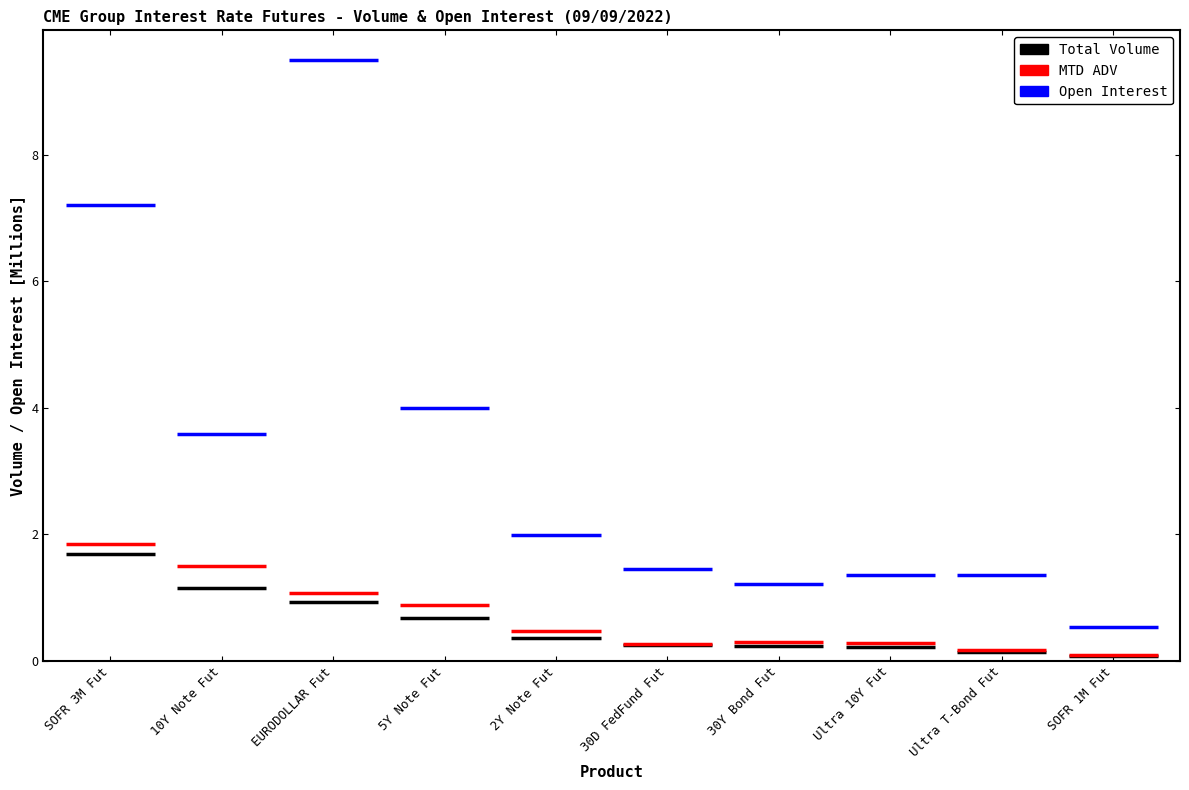

What is the total value across all series at SOFR 3M Fut?

10.7